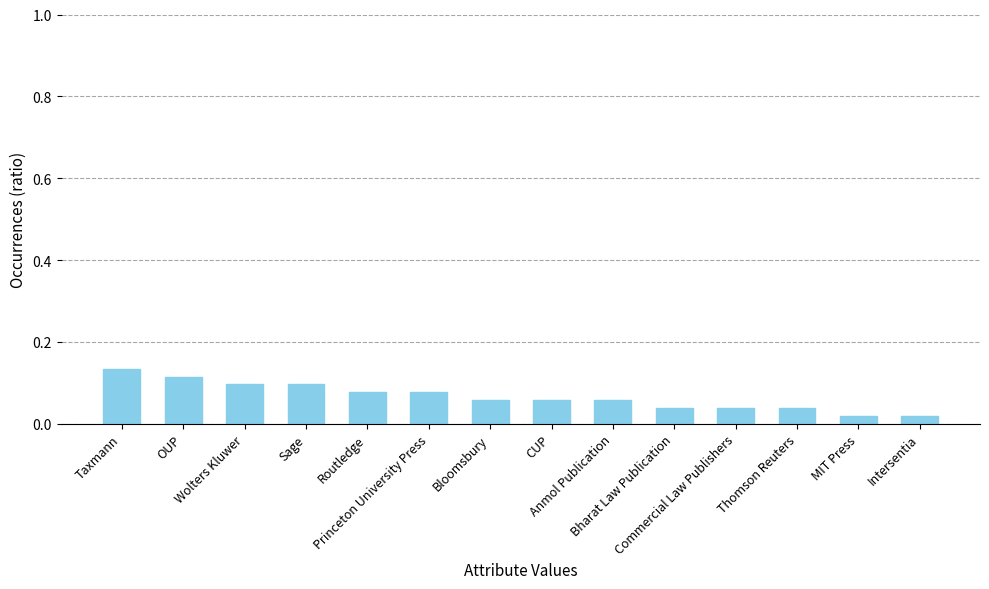

How many bars are there in total?

14